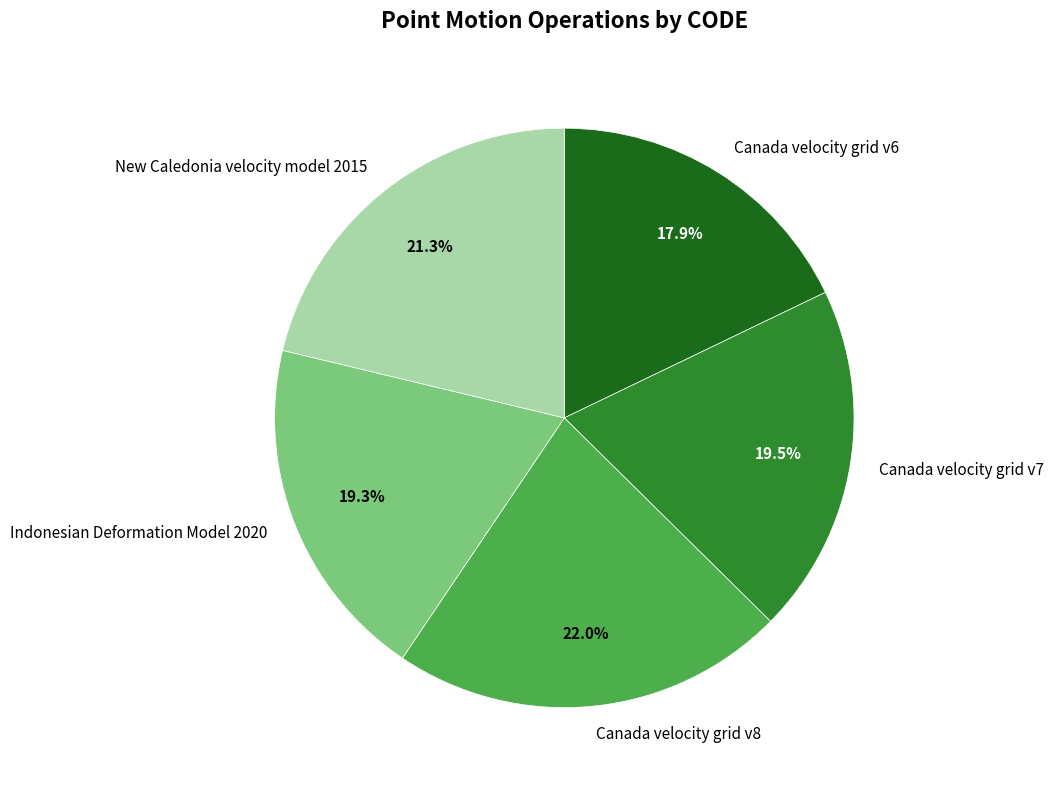

Is Indonesian Deformation Model 2020 the majority of the pie?

No